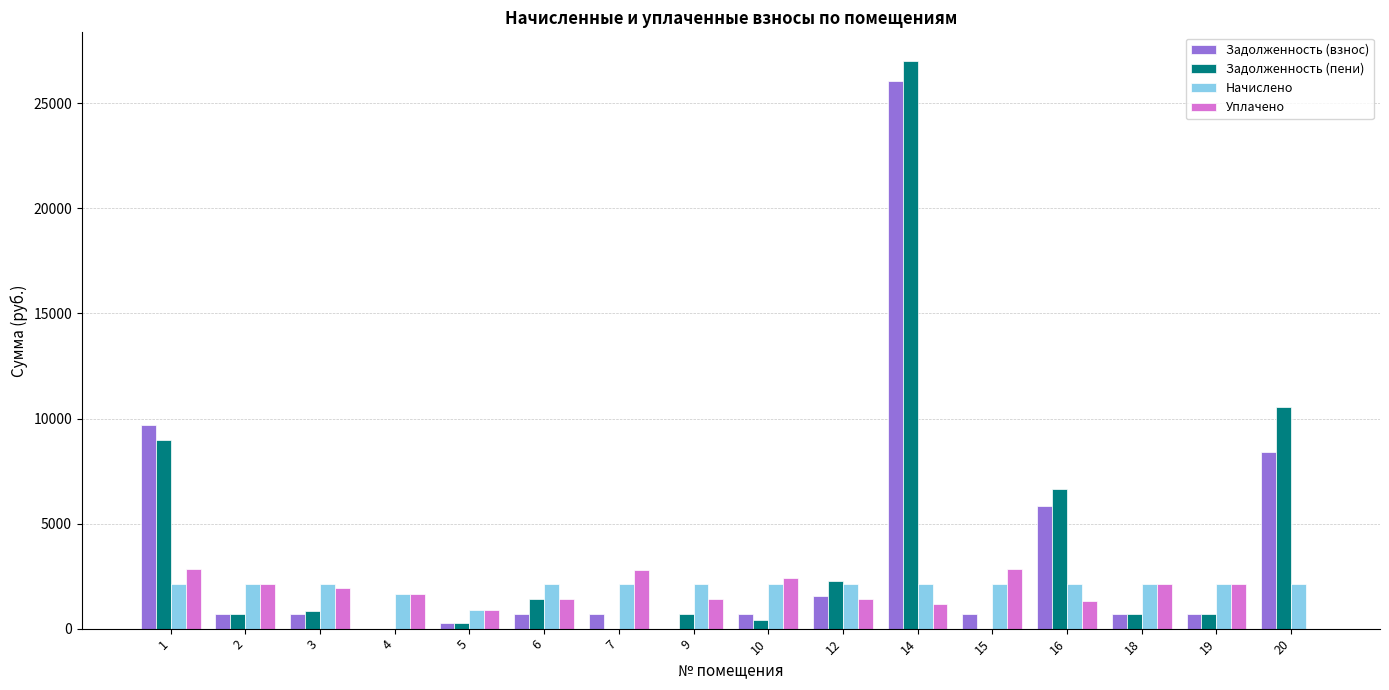

What is the average value of the Задолженность (взнос) series?

3591.6